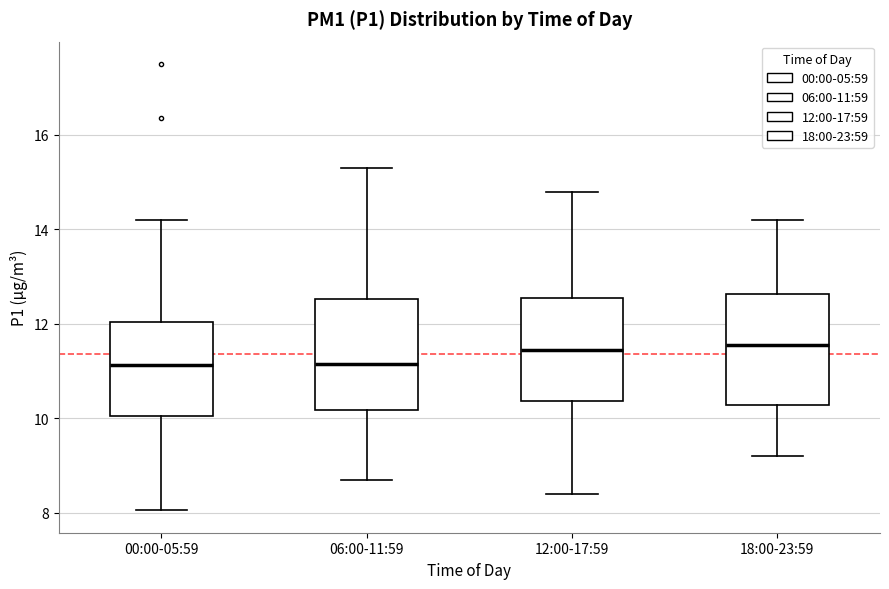

Reading left to right, read every box against the y-axis: the position of its median line, the range the box covers, and the ends of its whiskers. The values are not printed on the chart, so give them approximately, as read against the axis.

00:00-05:59: median 11.2, box 10.0 to 12.0, whiskers 8.0 to 14.2
06:00-11:59: median 11.2, box 10.2 to 12.6, whiskers 8.8 to 15.4
12:00-17:59: median 11.4, box 10.4 to 12.6, whiskers 8.4 to 14.8
18:00-23:59: median 11.6, box 10.2 to 12.6, whiskers 9.2 to 14.2